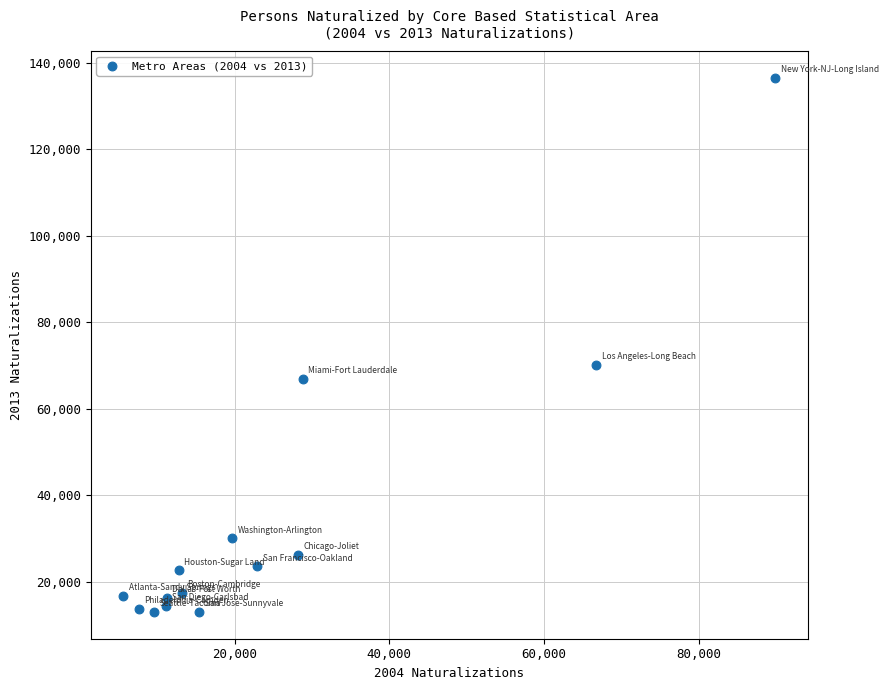

What is the range of Y values (max minus min)?

123539